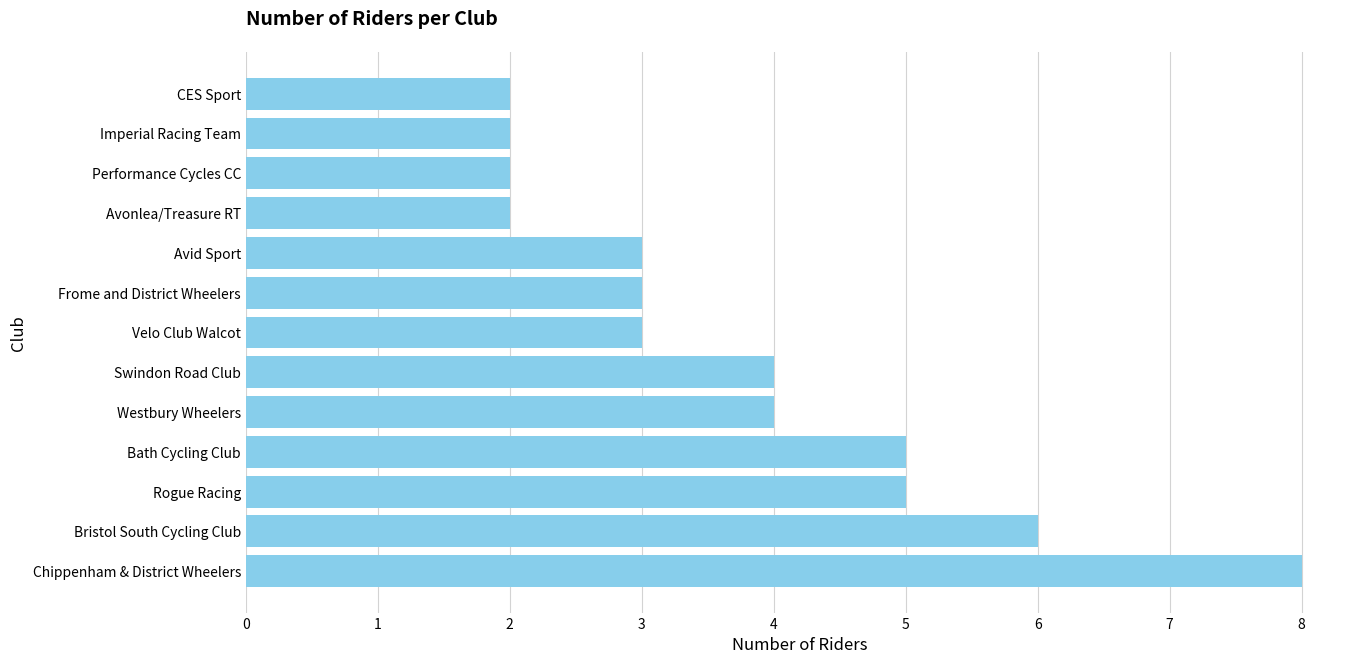

What is the change in value from Chippenham & District Wheelers to Westbury Wheelers?

-4